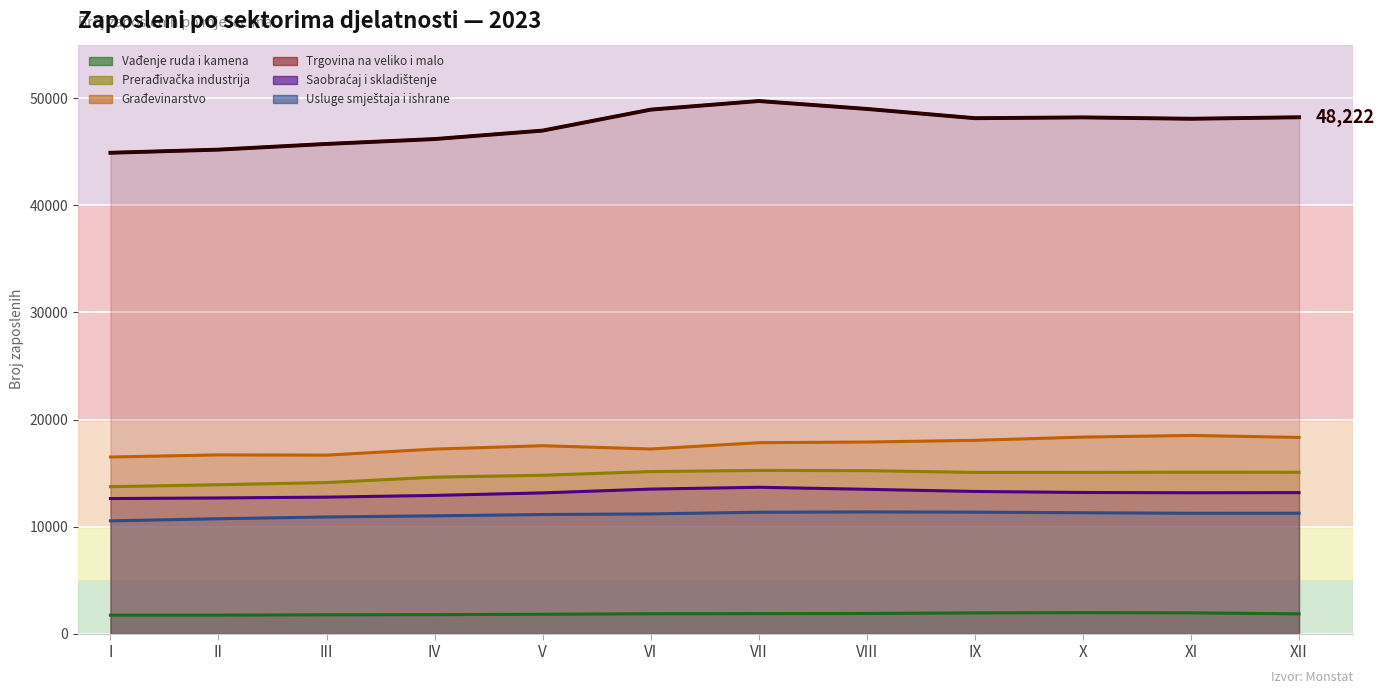

Rank the categories by Građevinarstvo value from highest to lowest.

XI, X, XII, IX, VIII, VII, V, VI, IV, II, III, I